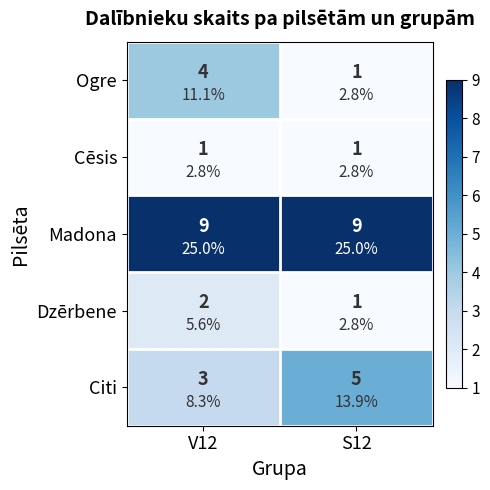

What is the difference between the highest and lowest values at S12?

8